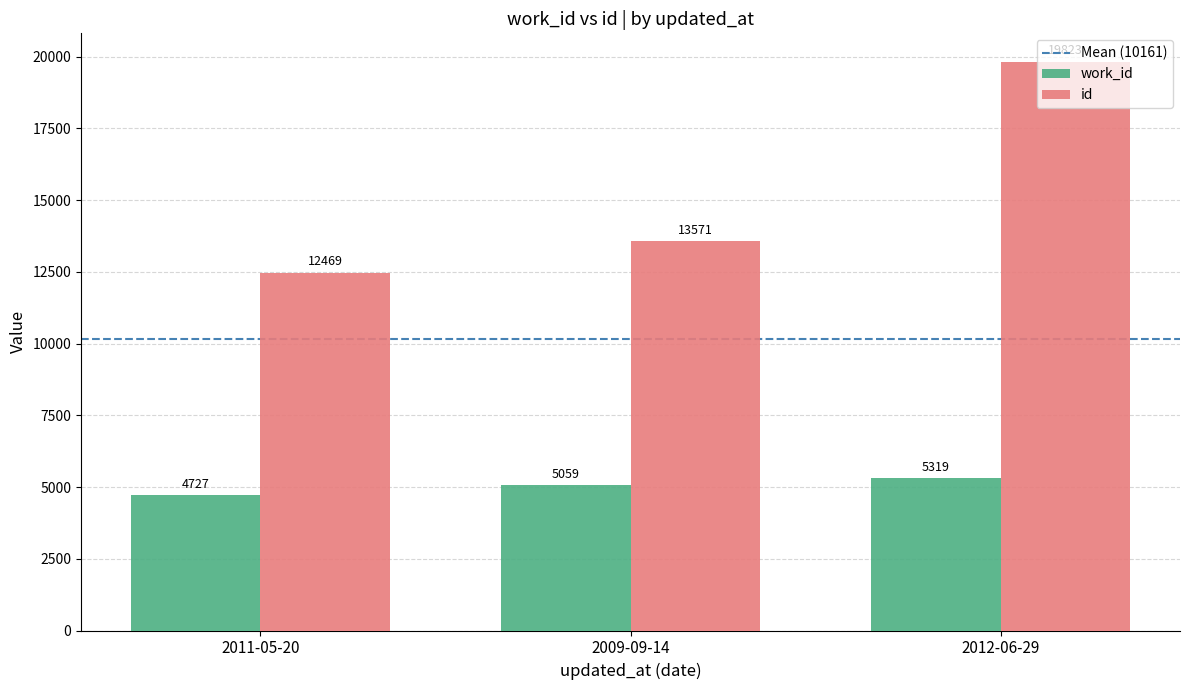

Which series has the largest range (max minus min)?

id